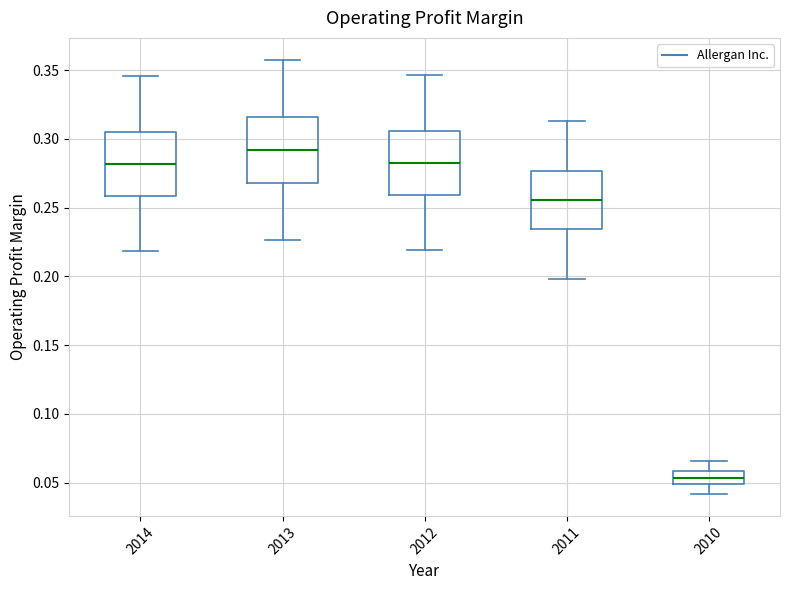

Where is the upper edge of the box at x = 2012 on the y-axis? The values are not printed on the chart, so give them approximately, as read against the axis.

0.305